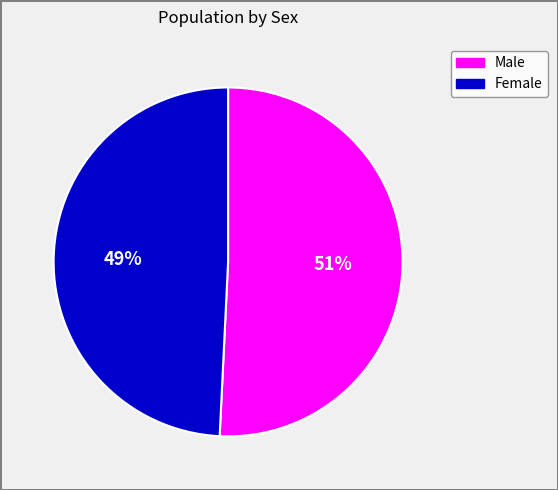

To the nearest percent, what is the difference between the Male and Female slice percentages?

2%